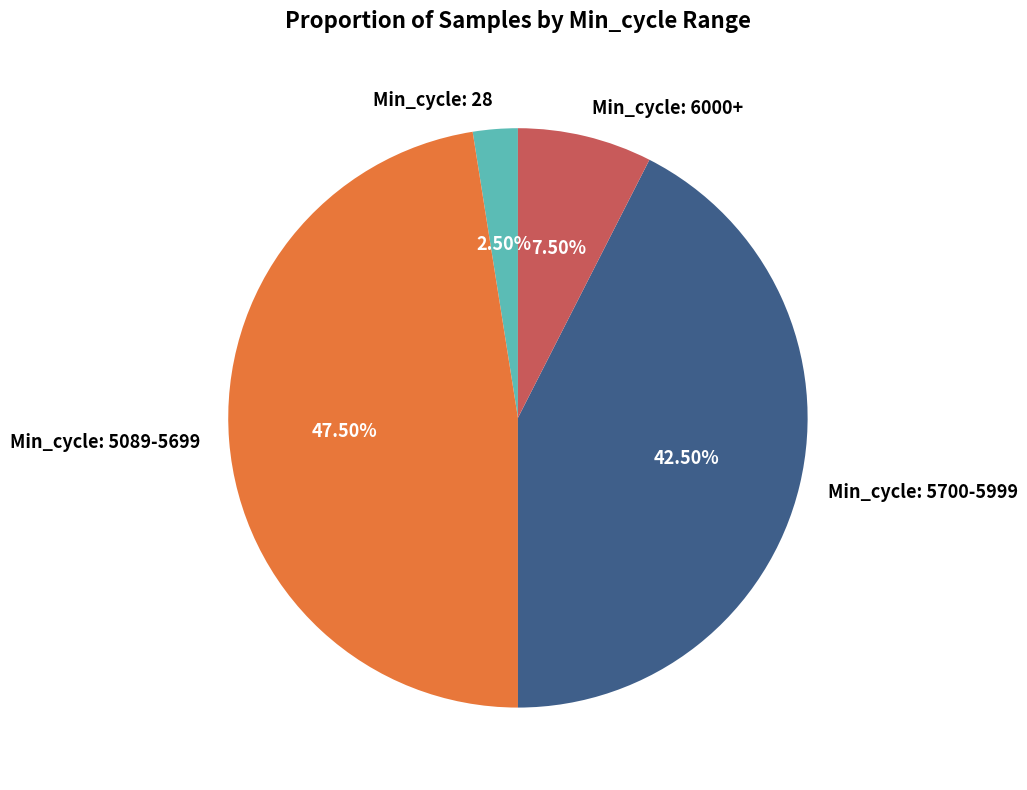

Between Min_cycle: 5700-5999 and Min_cycle: 6000+, which is larger?

Min_cycle: 5700-5999